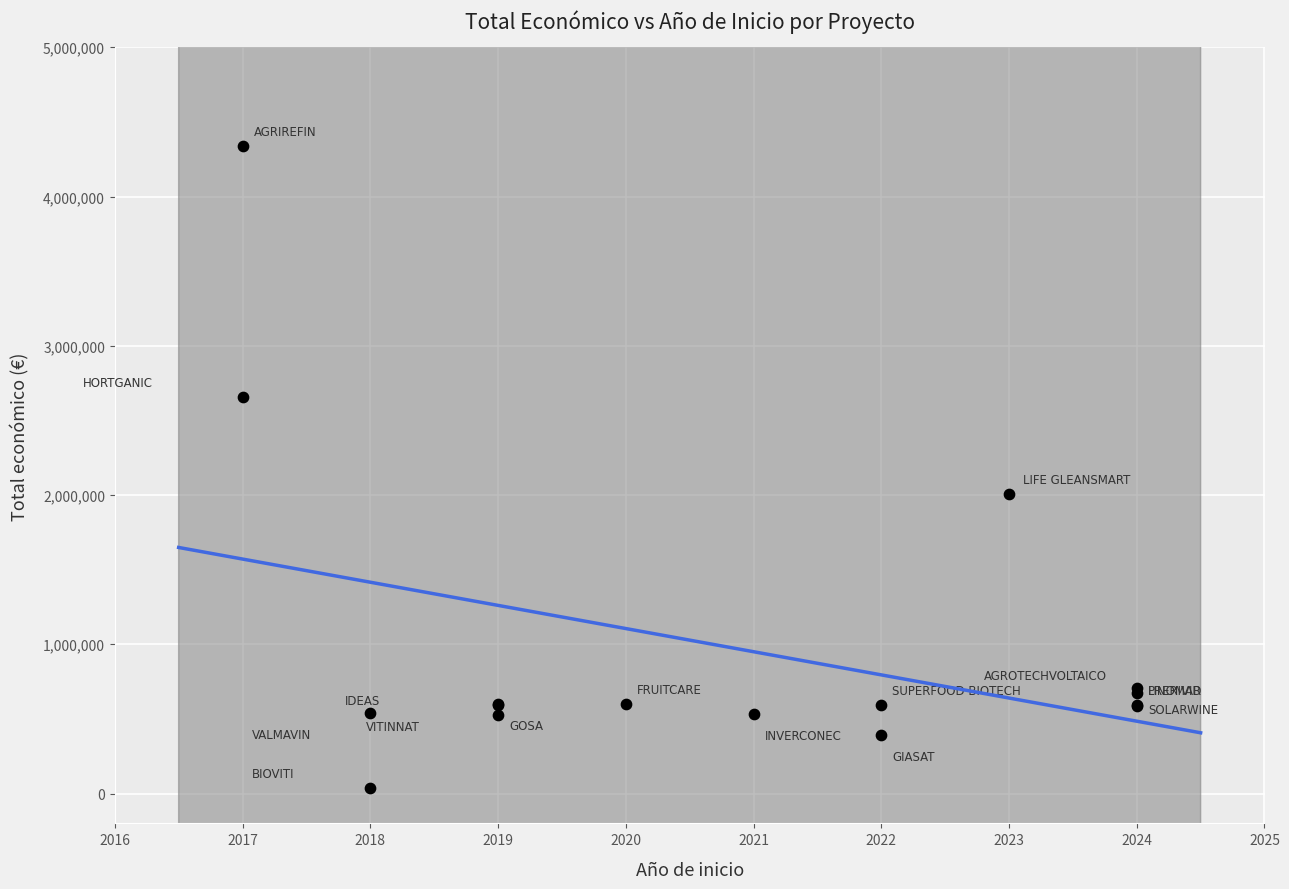

What Y value in the scatter plot is closest to 2187135?

2007637